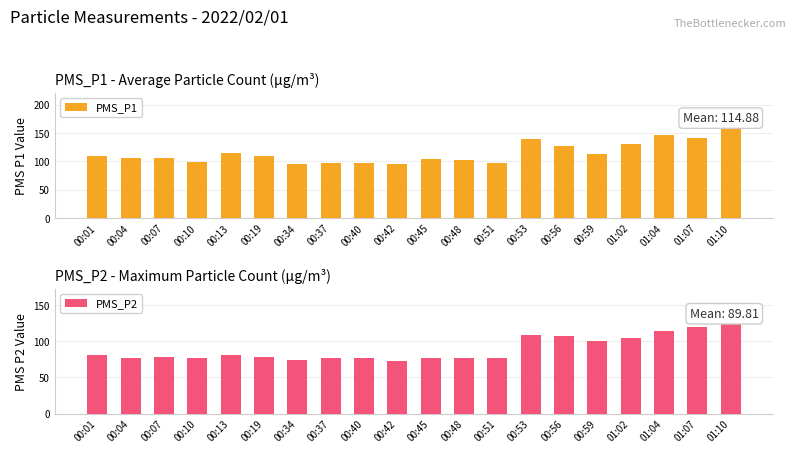

At which label is PMS_P1 closest to 132?

01:02